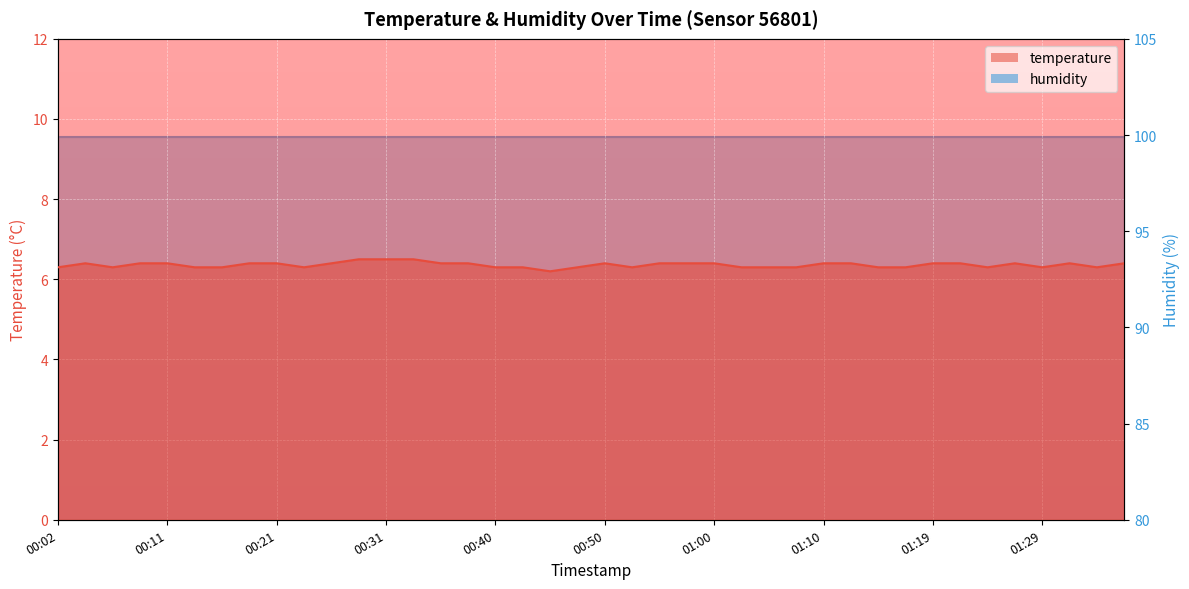

How many interior local peaks (higher than both neighbors) does the data have?

4